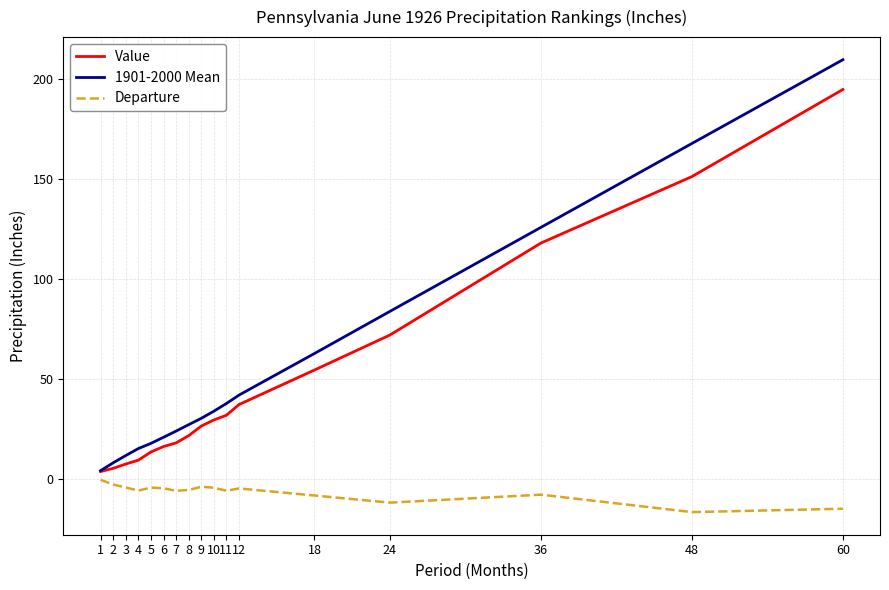

How many values in the Value series are below 26?

8